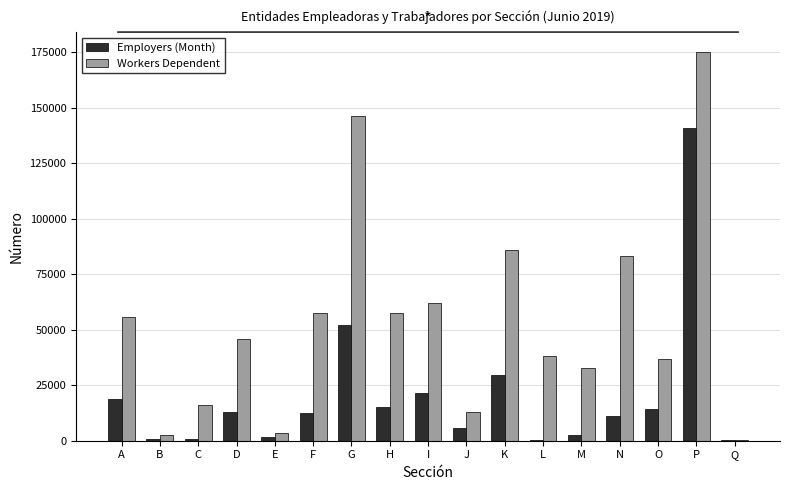

What is the sum of the Workers Dependent values at O and H?

94206